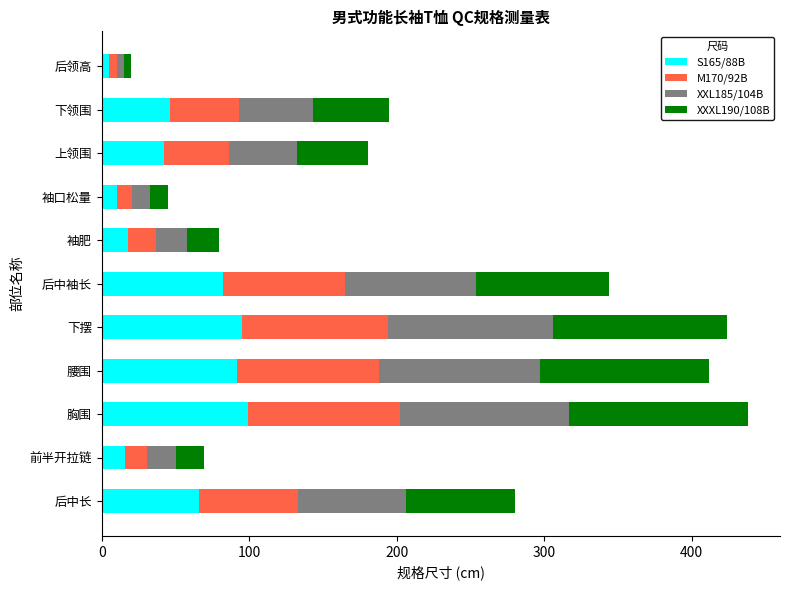

What is the total value across all series at 袖肥?

79.7